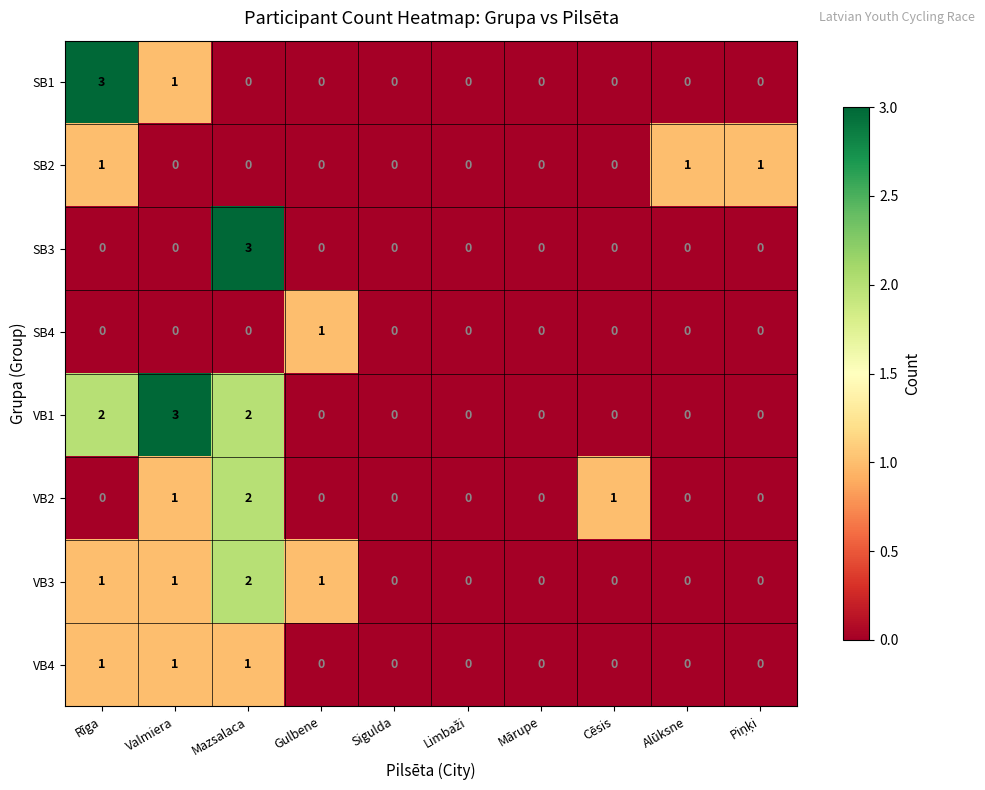

What is the difference between the highest and lowest values at Valmiera?

3